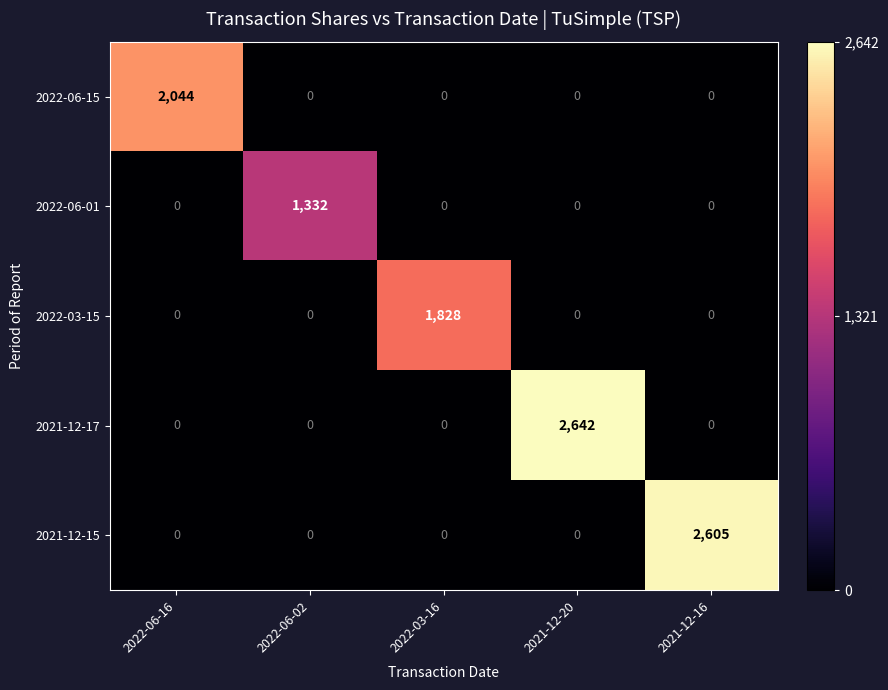

What is the difference between the 2021-12-15 values at 2021-12-16 and 2022-06-16?

2605